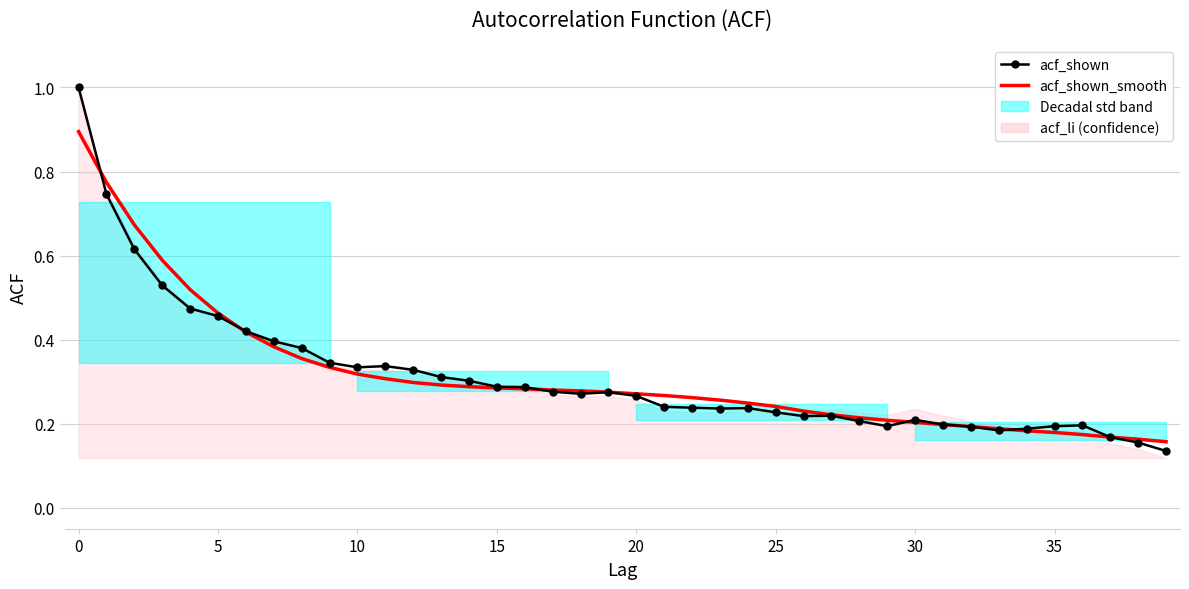

List the series in order of their overall mean, lowest first.

acf_shown, acf_shown_smooth